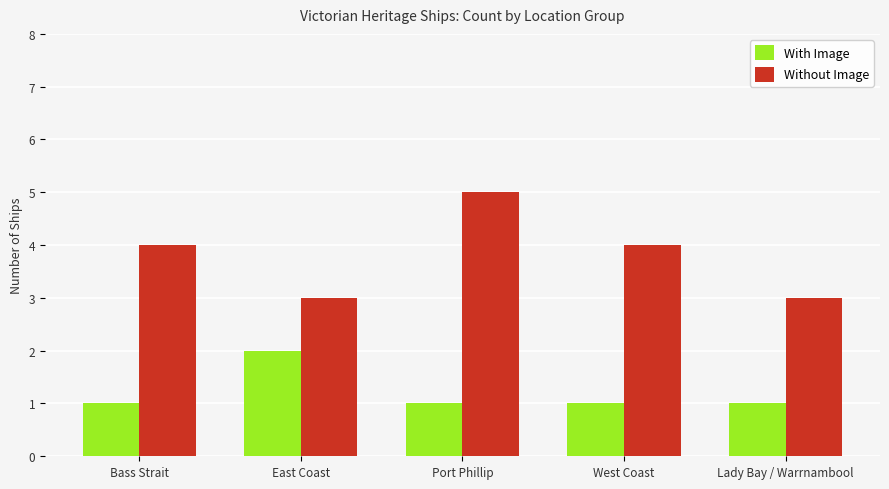

The Without Image series shows 6 at Bass Strait. True or false?

False